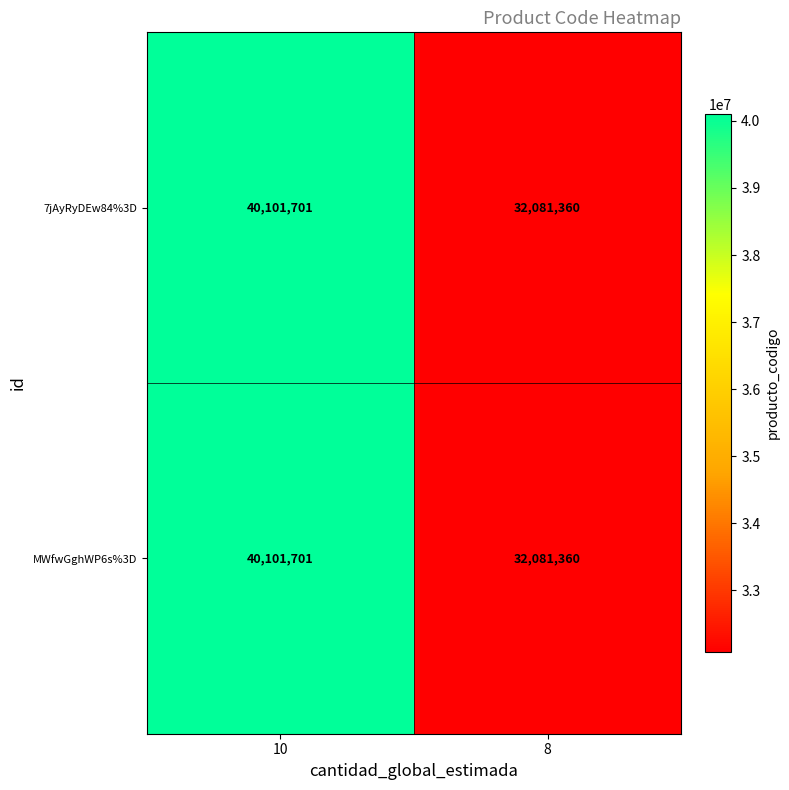

List the labels in order of 7jAyRyDEw84%3D value, largest first.

10, 8